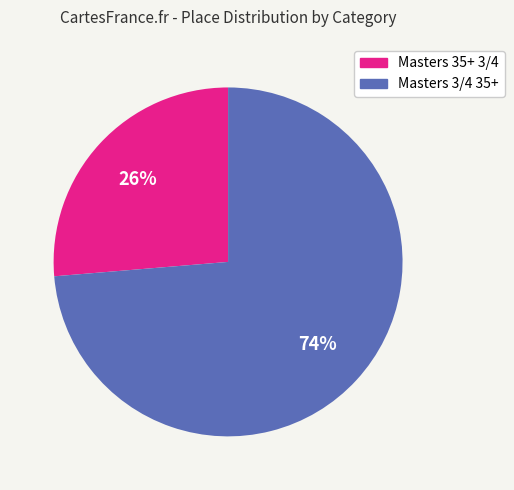

Count the number of slices in the pie.

2